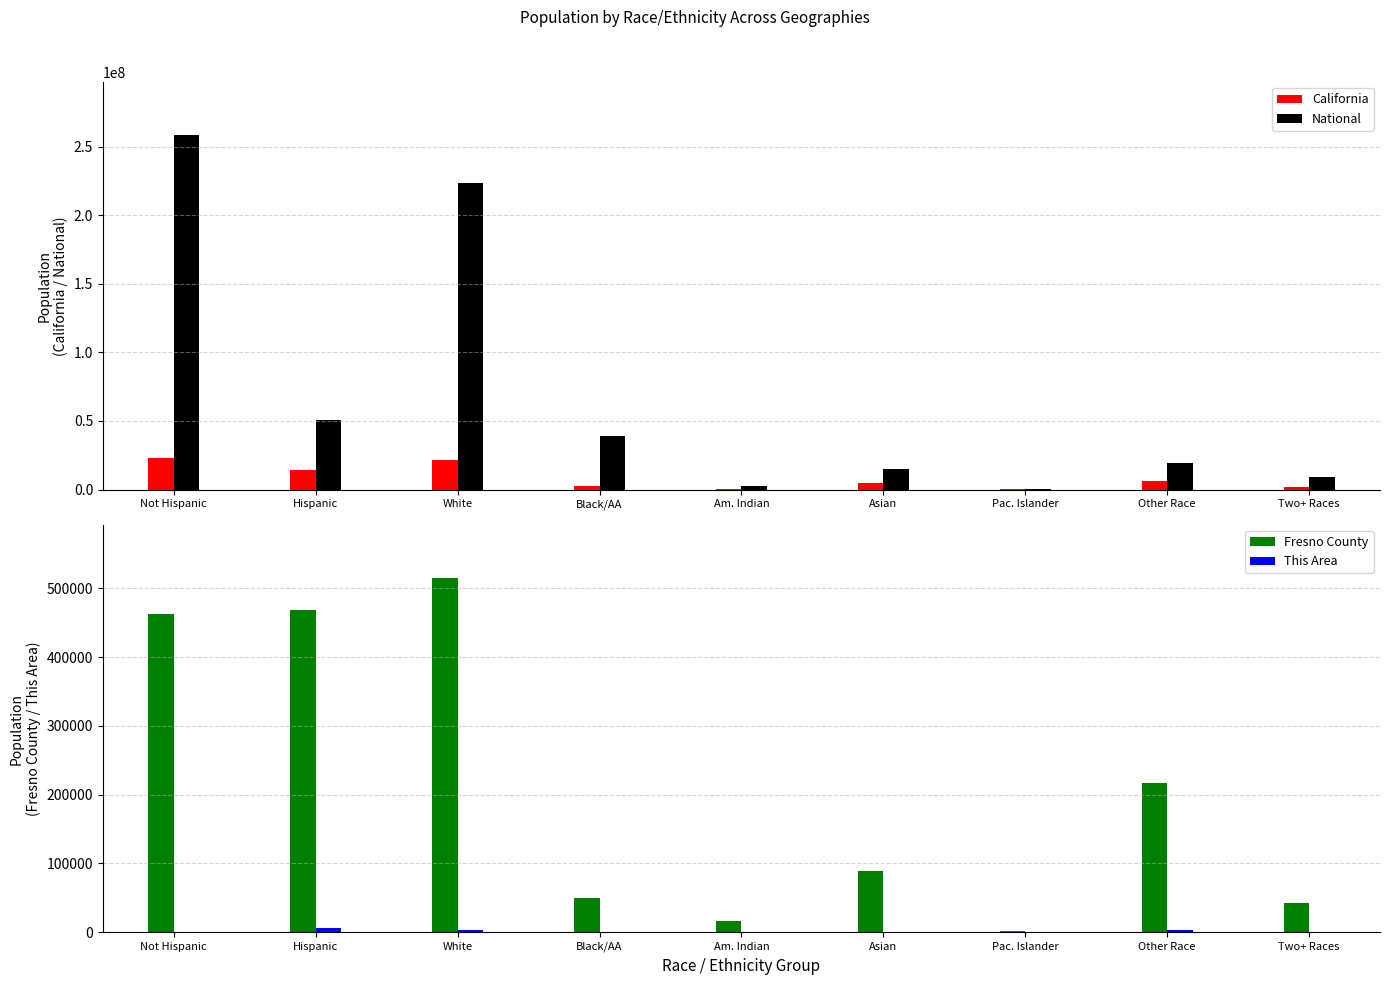

Which series has the largest total across all categories?

National